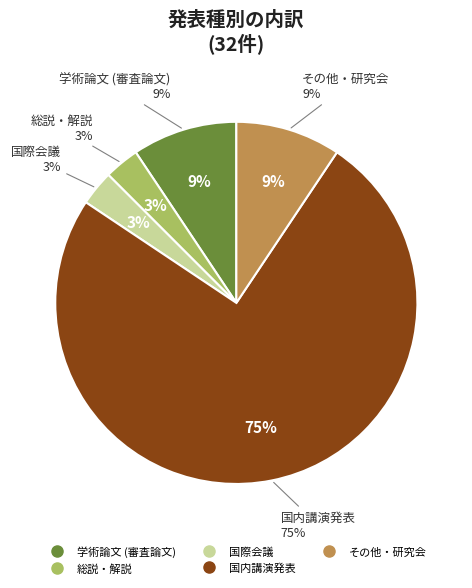

What is the smallest slice in the pie chart?

総説・解説